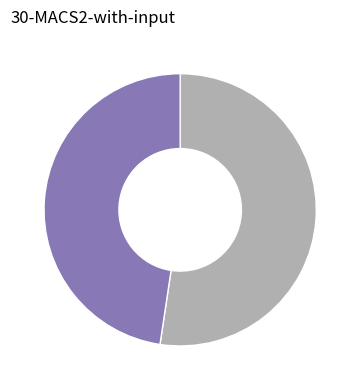

How many slices are in this pie chart?

2